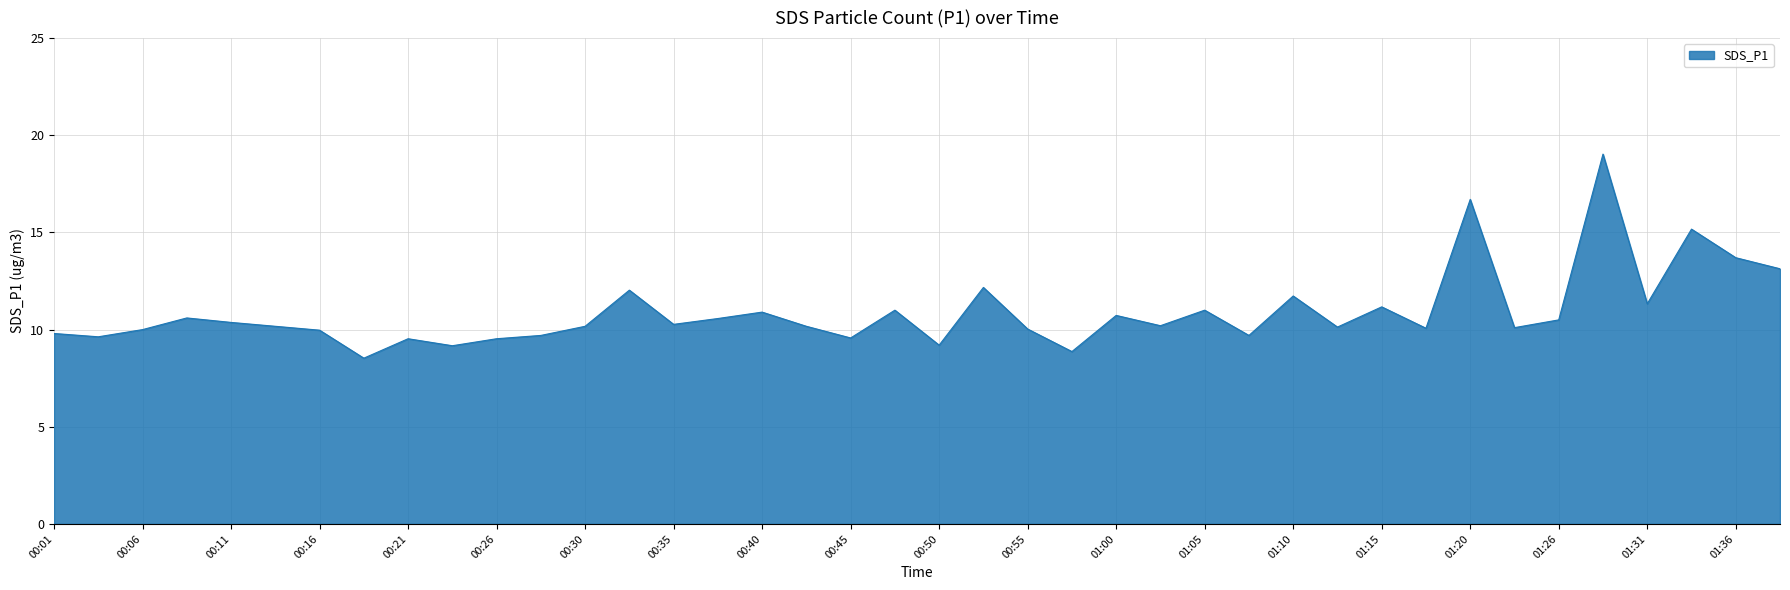

What is the maximum value shown in the chart?

19.0